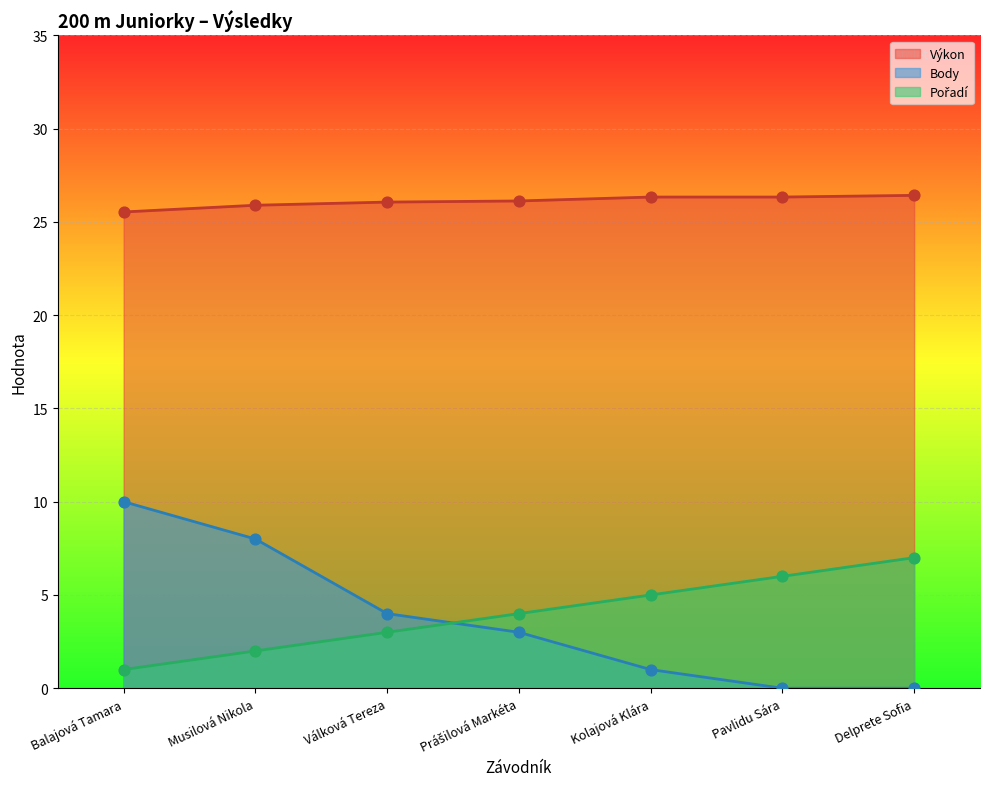

What are all the series names shown in the legend?

Výkon, Body, Pořadí